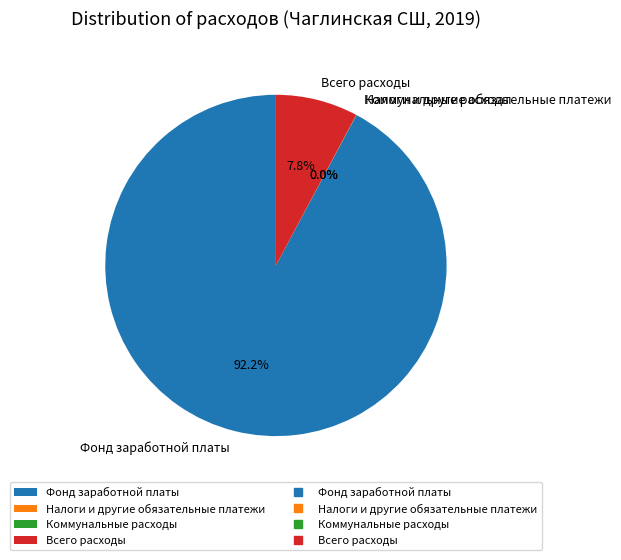

To the nearest percent, what percentage of the pie is Фонд заработной платы?

92%